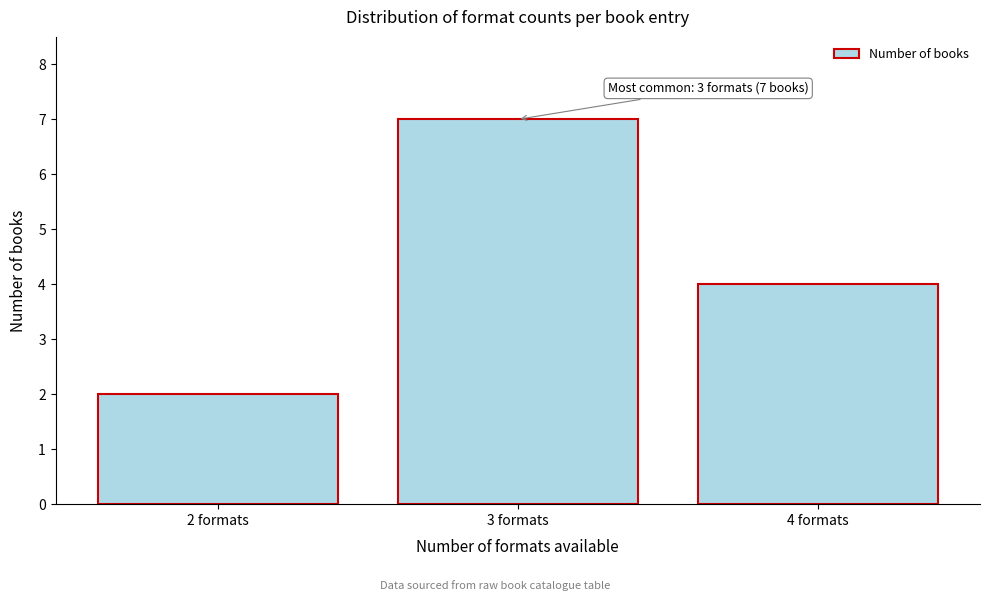

Reading left to right, transcribe all the data shown in this chart.

2	7	4